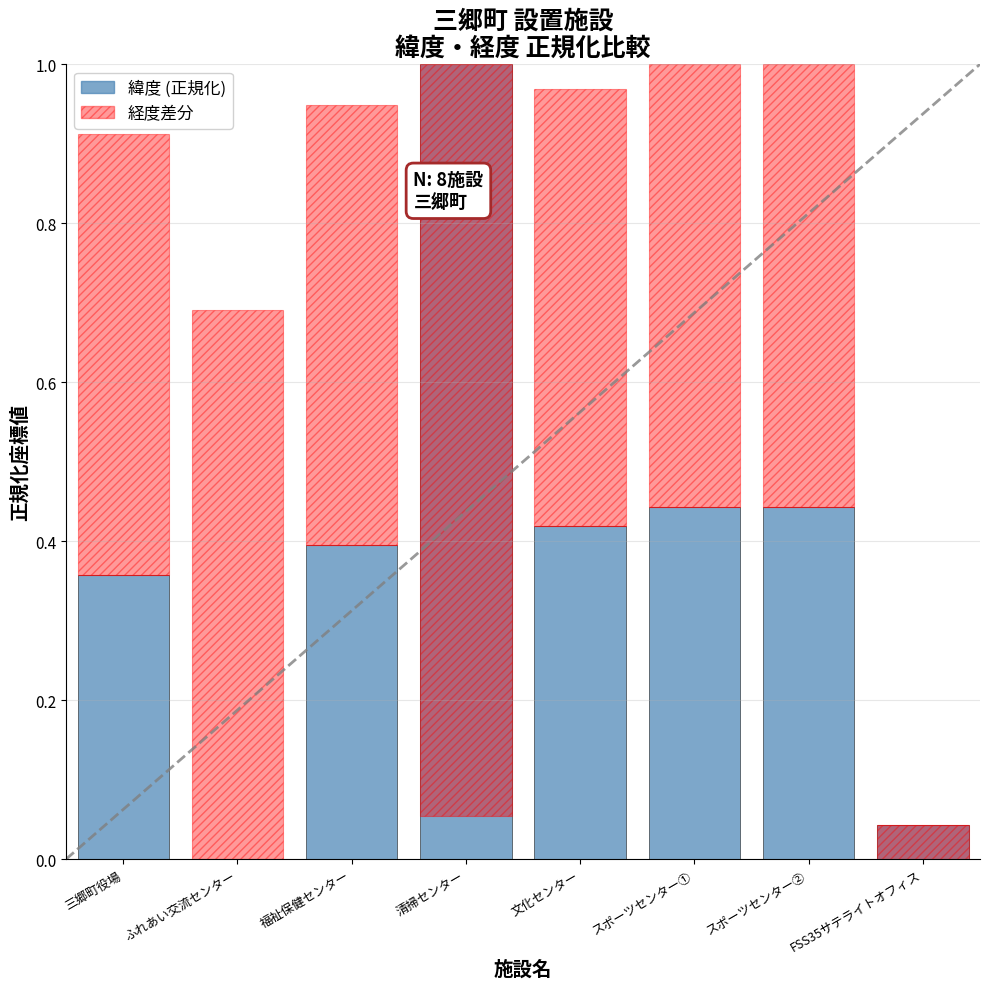

What position from the left is スポーツセンター②?

7